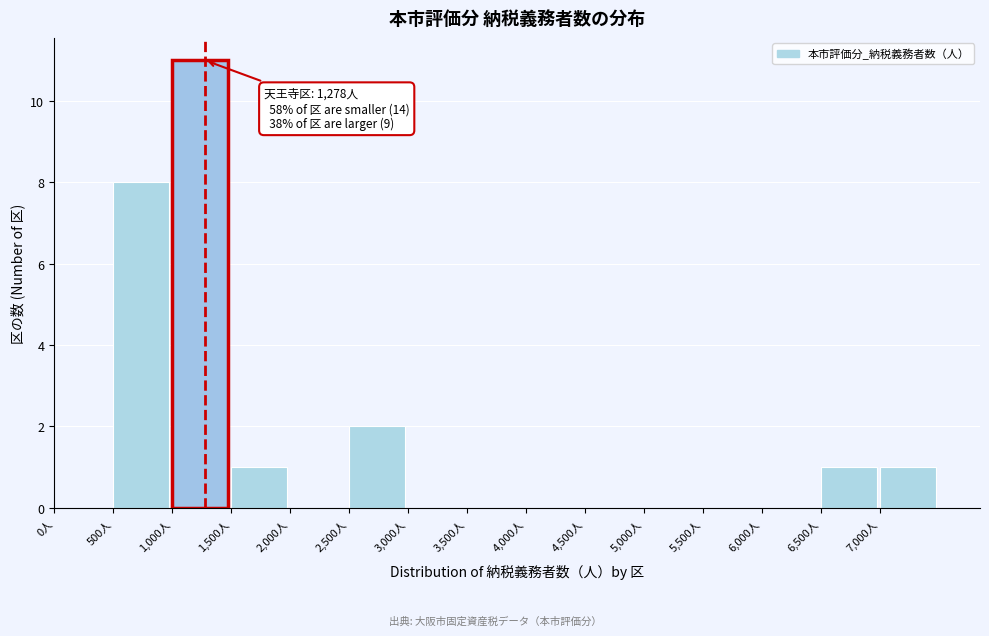

Over which range of the x-axis is the bar tallest?

1000 to 1500